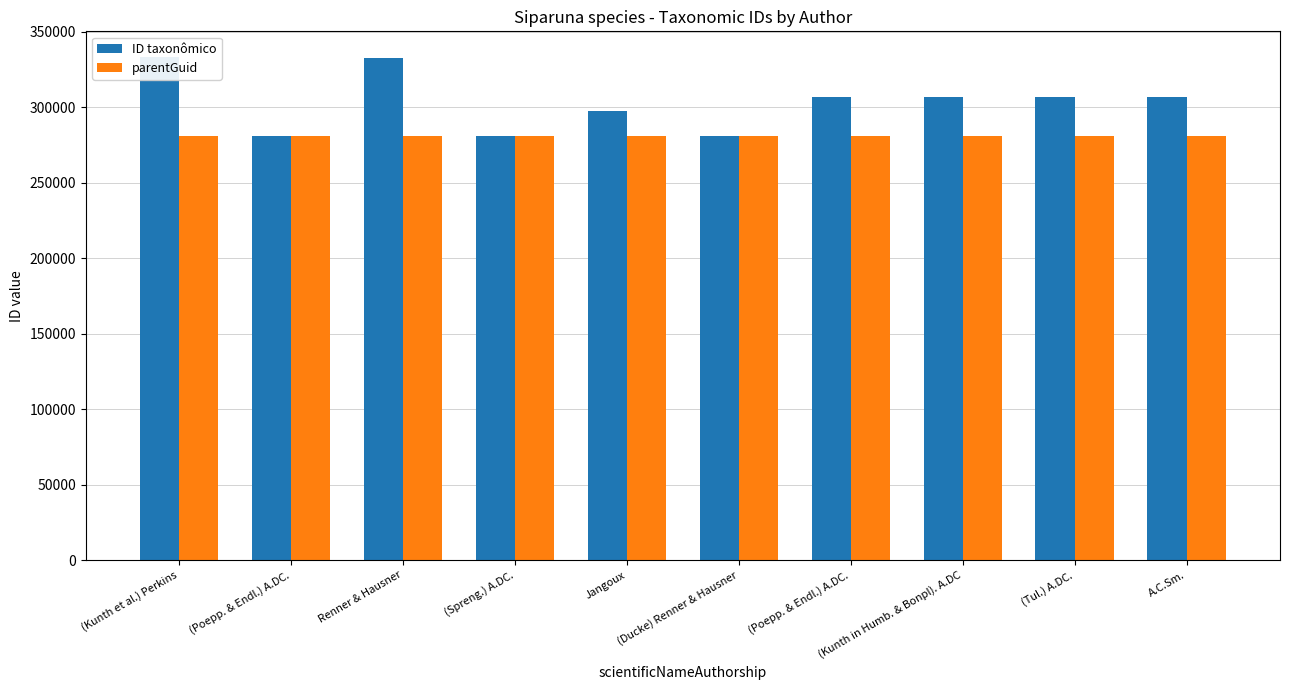

At which category does the chart reach its minimum across all series?

(Kunth et al.) Perkins